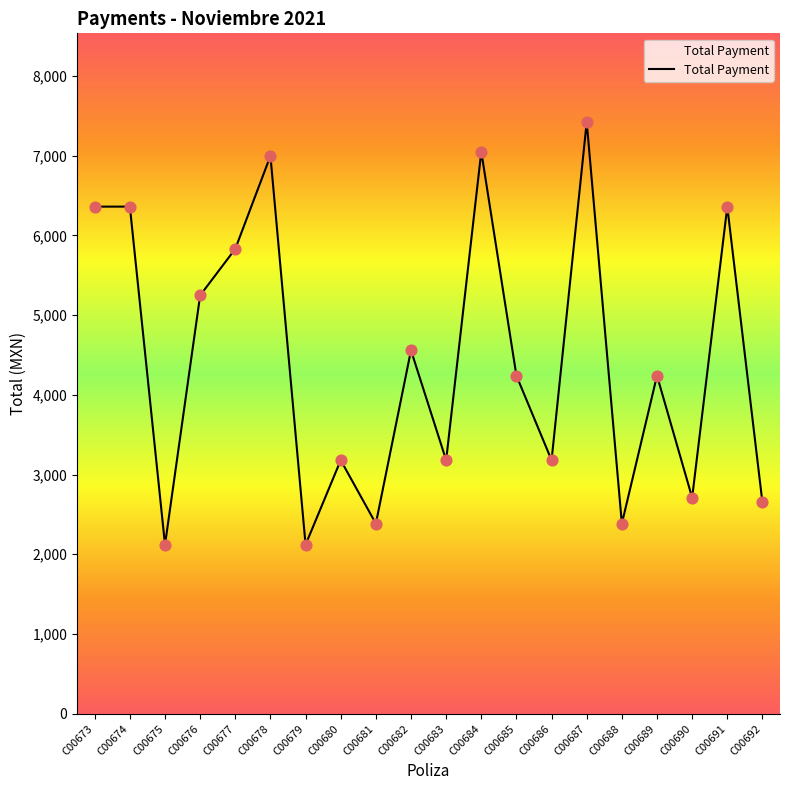

What is the change in value from C00678 to C00691?

-636